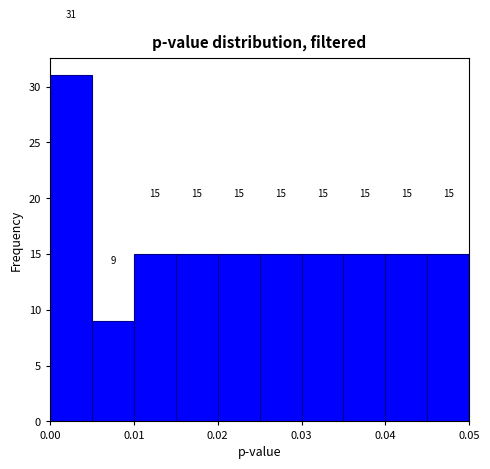

Reading left to right, transcribe this chart: for each bar, give the range it covers on the x-axis and its height.

0.000 to 0.005: 31
0.005 to 0.010: 9
0.010 to 0.015: 15
0.015 to 0.020: 15
0.020 to 0.025: 15
0.025 to 0.030: 15
0.030 to 0.035: 15
0.035 to 0.040: 15
0.040 to 0.045: 15
0.045 to 0.050: 15